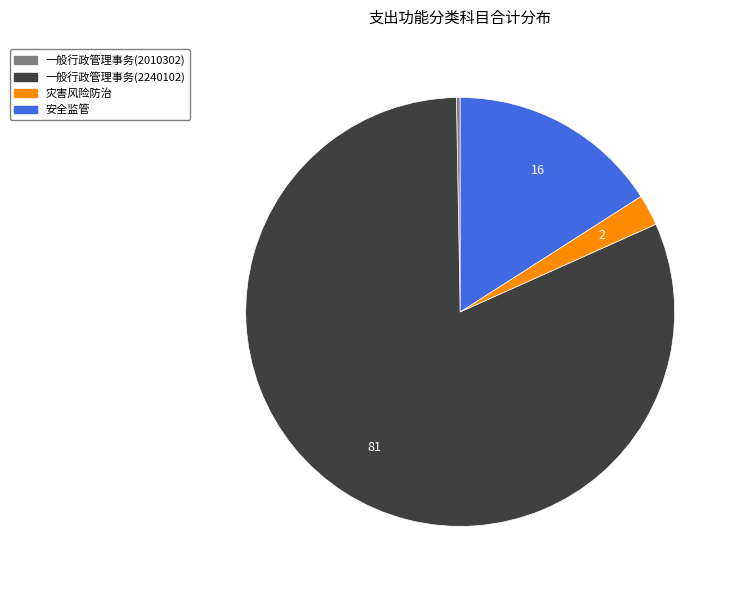

True or false: 一般行政管理事务(2240102) accounts for 81% of the total.

True